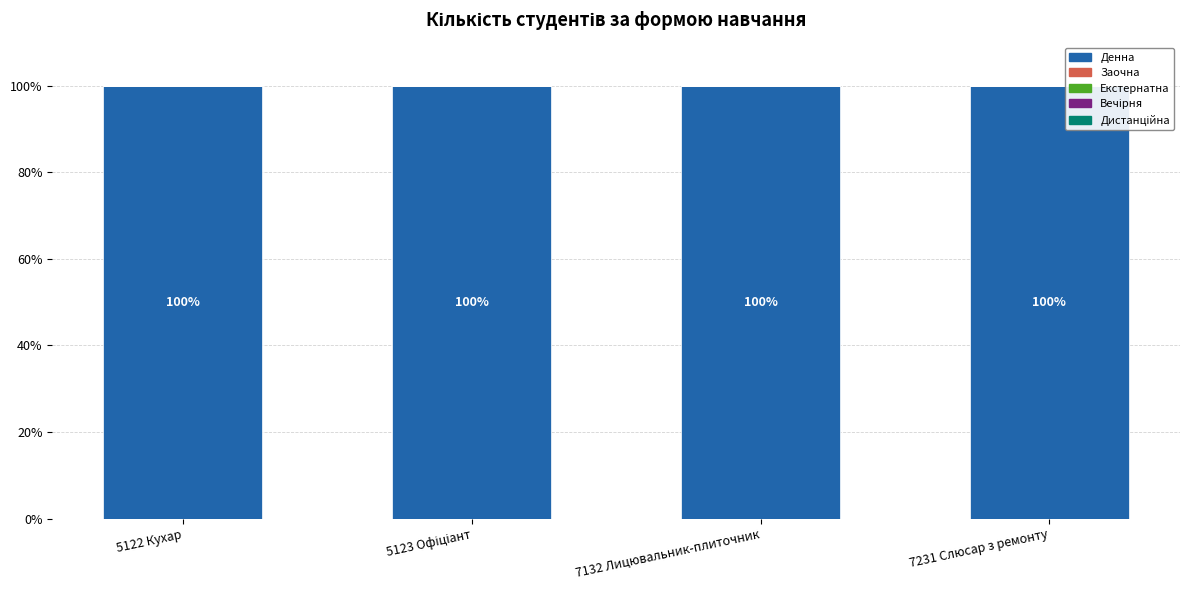

What are all the series names shown in the legend?

Денна, Заочна, Екстернатна, Вечірня, Дистанційна